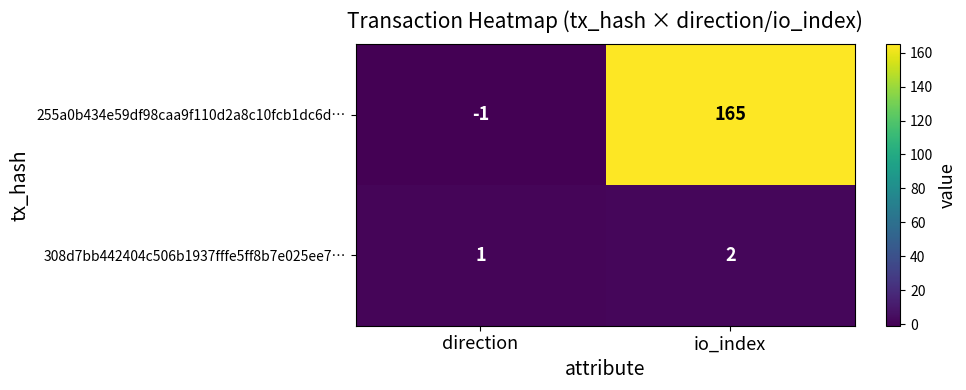

True or false: 255a0b434e59df98caa9f110d2a8c10fcb1dc6d… has a value of -1 at direction.

True